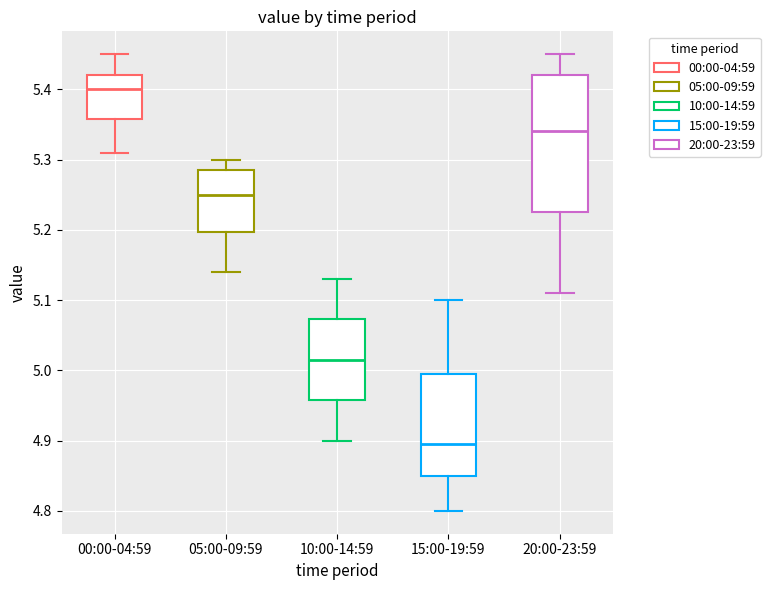

Reading left to right, transcribe this box plot: for each box, give where its median line is, the range the box spans, and where its two whiskers end, as read against the y-axis. The values are not printed on the chart, so give them approximately, as read against the axis.

00:00-04:59: median 5.40, box 5.36 to 5.42, whiskers 5.31 to 5.45
05:00-09:59: median 5.25, box 5.20 to 5.29, whiskers 5.14 to 5.30
10:00-14:59: median 5.02, box 4.96 to 5.07, whiskers 4.90 to 5.13
15:00-19:59: median 4.90, box 4.85 to 5.00, whiskers 4.80 to 5.10
20:00-23:59: median 5.34, box 5.23 to 5.42, whiskers 5.11 to 5.45